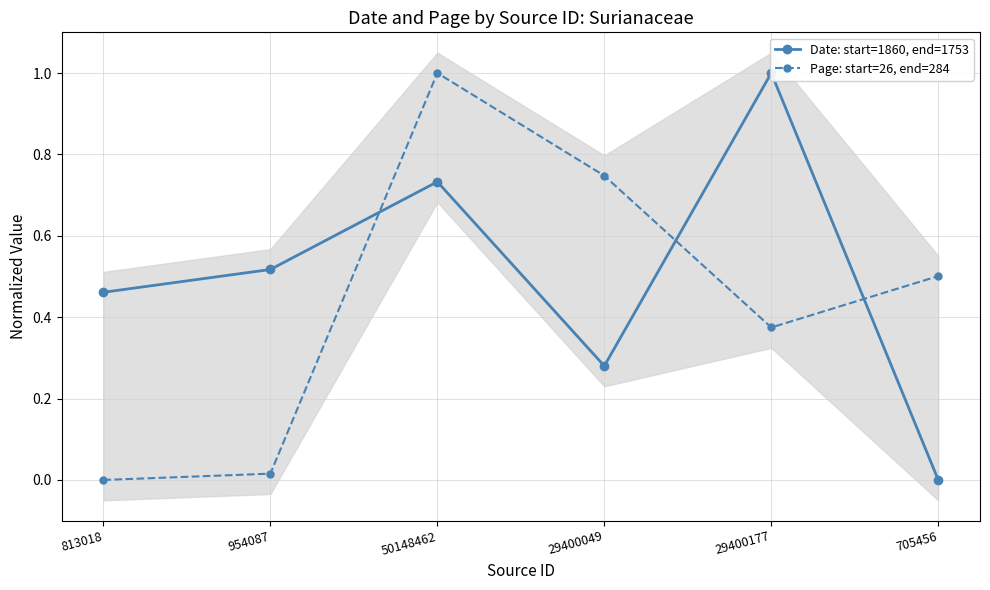

True or false: Date: start=1860, end=1753 and Page: start=26, end=284 cross at least once.

True